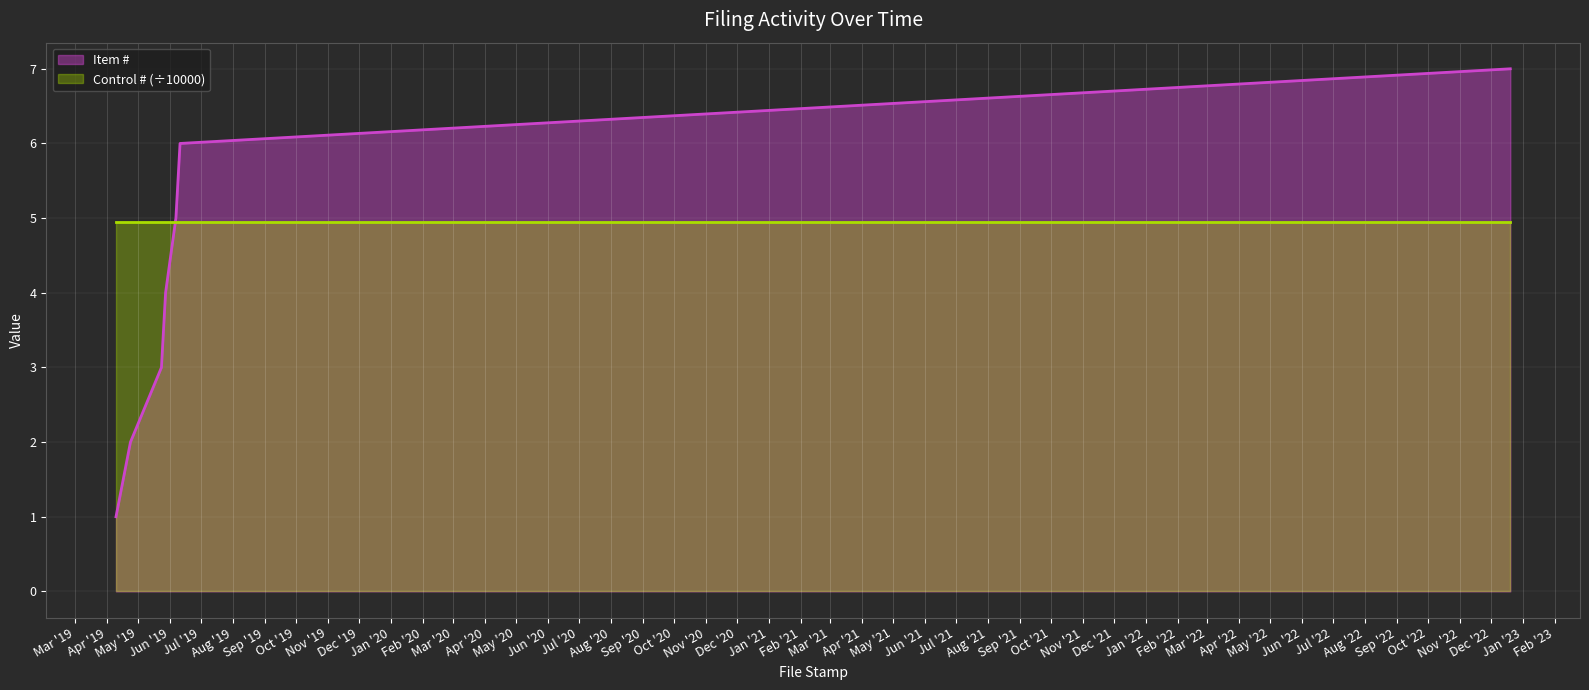

True or false: the data has more than 2 interior local peaks.

False